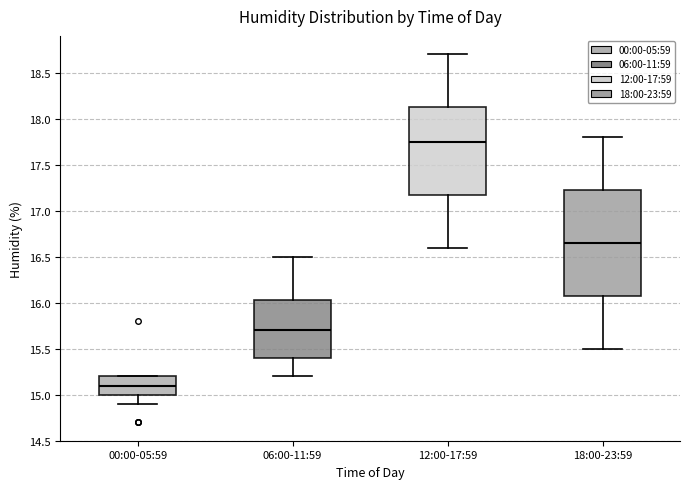

Reading left to right, transcribe this box plot: for each box, give where its median line is, the range the box spans, and where its two whiskers end, as read against the y-axis. The values are not printed on the chart, so give them approximately, as read against the axis.

00:00-05:59: median 15.10, box 15.00 to 15.20, whiskers 14.90 to 15.20
06:00-11:59: median 15.70, box 15.40 to 16.05, whiskers 15.20 to 16.50
12:00-17:59: median 17.75, box 17.20 to 18.15, whiskers 16.60 to 18.70
18:00-23:59: median 16.65, box 16.10 to 17.25, whiskers 15.50 to 17.80